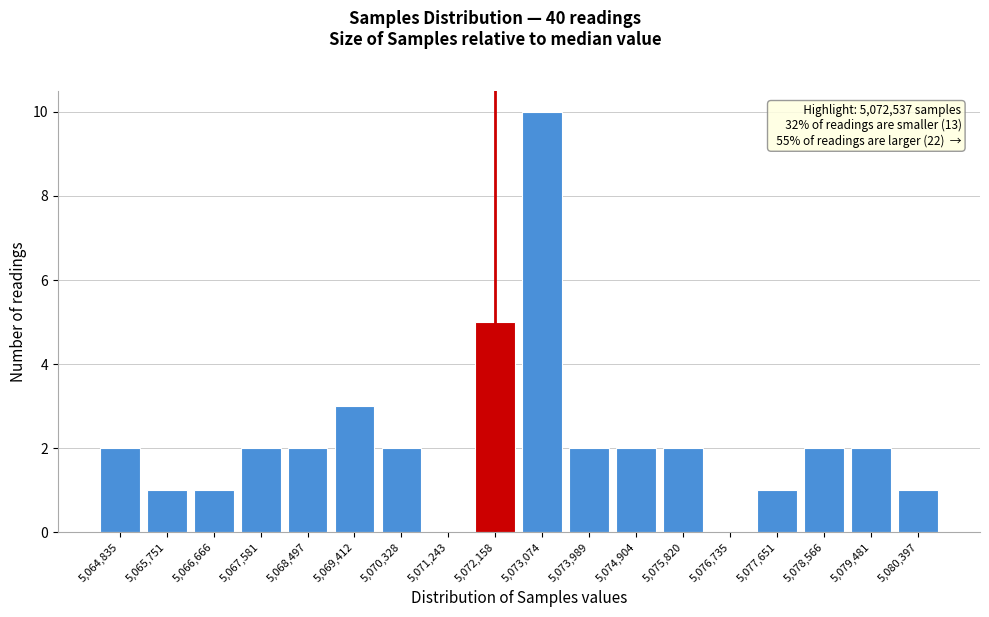

Reading left to right, extract all data points from this chart.

5,064,835=2	5,065,751=1	5,066,666=1	5,067,581=2	5,068,497=2	5,069,412=3	5,070,328=2	5,071,243=0	5,072,158=5	5,073,074=10	5,073,989=2	5,074,904=2	5,075,820=2	5,076,735=0	5,077,651=1	5,078,566=2	5,079,481=2	5,080,397=1